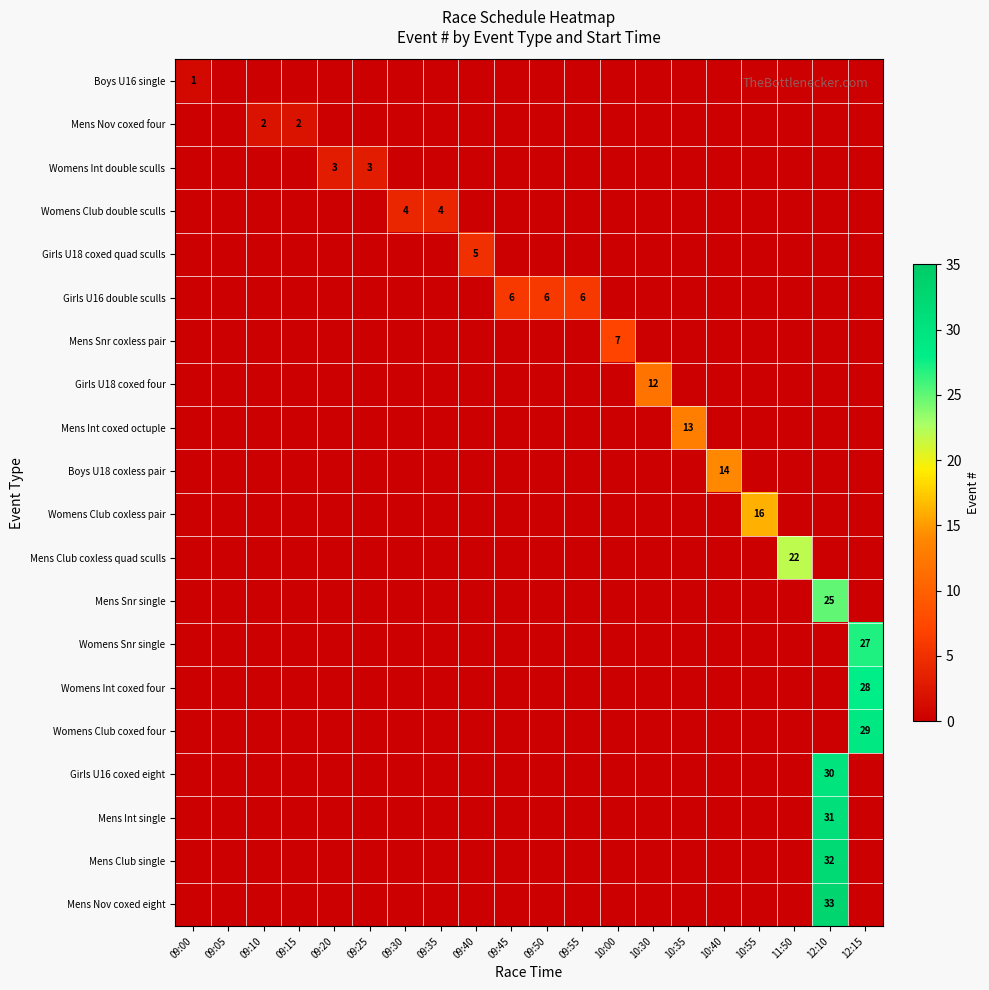

Where is Boys U18 coxless pair nearest to the value 7?

09:00